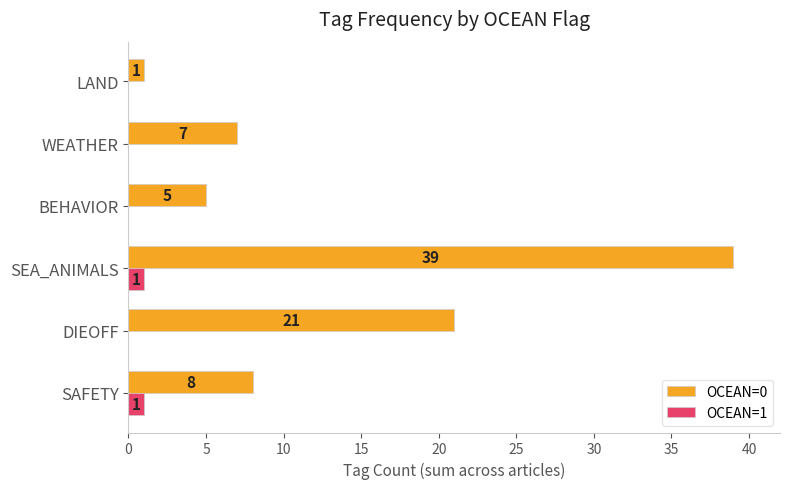

What is the sum of the OCEAN=0 values at SAFETY and BEHAVIOR?

13